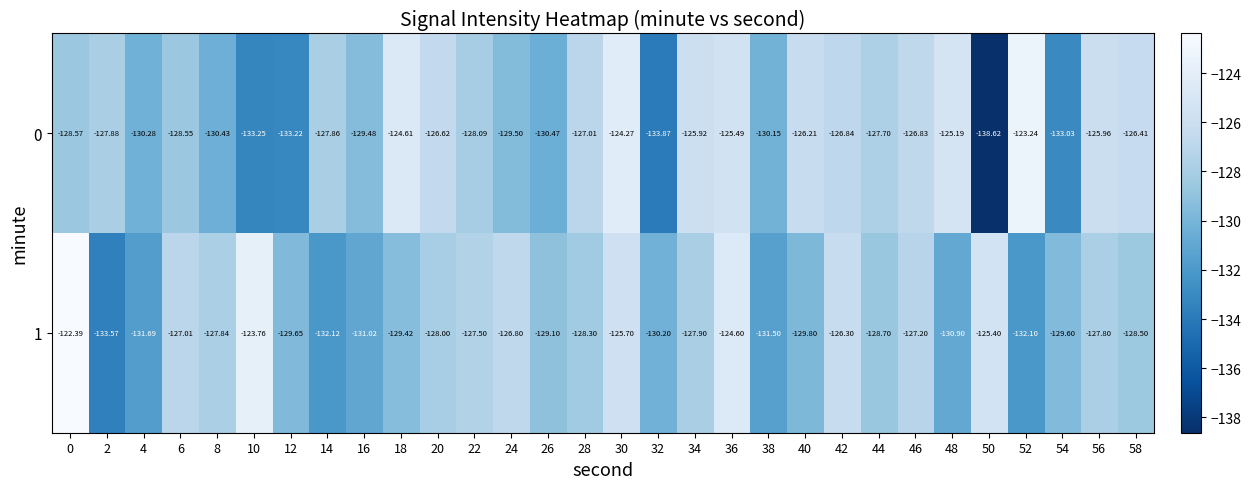

Is the value of 1 at 46 greater than the value of 0 at 48?

No